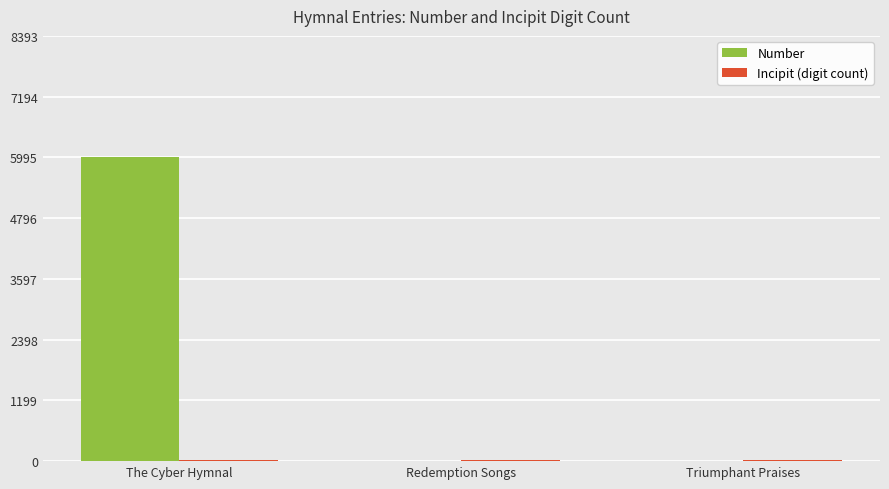

What is the greatest value displayed?

5997